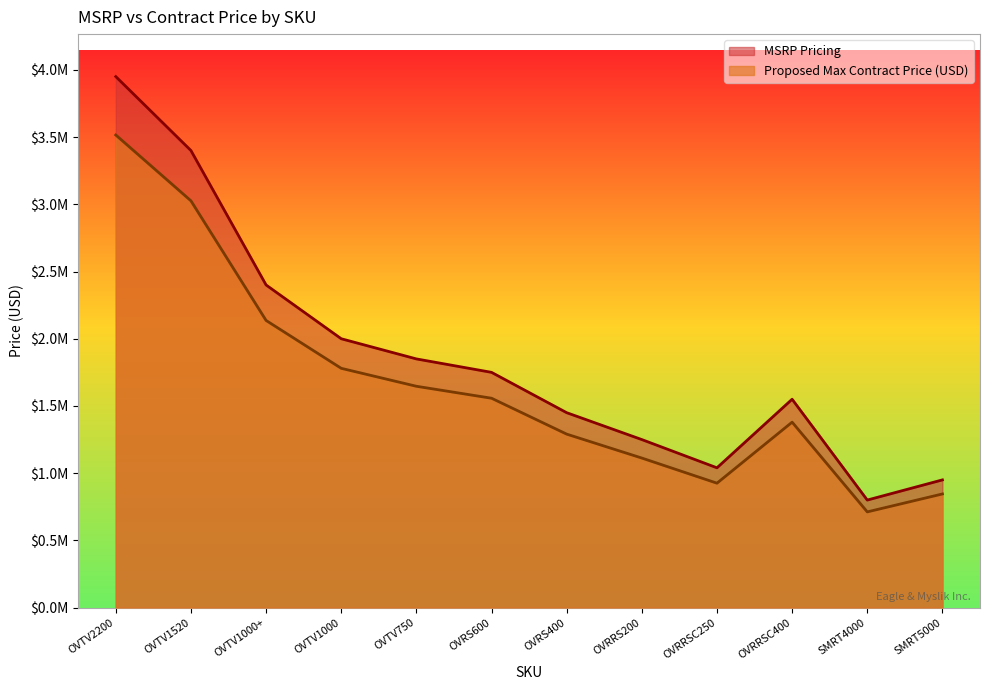

Reading left to right, list all the values displayed in this chart.

Proposed Max Contract Price (USD): OVTV2200=3950000	OVTV1520=3400000	OVTV1000+=2400000	OVTV1000=2000000	OVTV750=1850000	OVRS600=1750000	OVRS400=1450000	OVRRS200=1250000	OVRRSC250=1040000	OVRRSC400=1550000	SMRT4000=800000	SMRT5000=950000
MSRP Pricing: OVTV2200=3515500	OVTV1520=3026000	OVTV1000+=2136000	OVTV1000=1780000	OVTV750=1646500	OVRS600=1557500	OVRS400=1290500	OVRRS200=1112500	OVRRSC250=925600	OVRRSC400=1379500	SMRT4000=712000	SMRT5000=845500